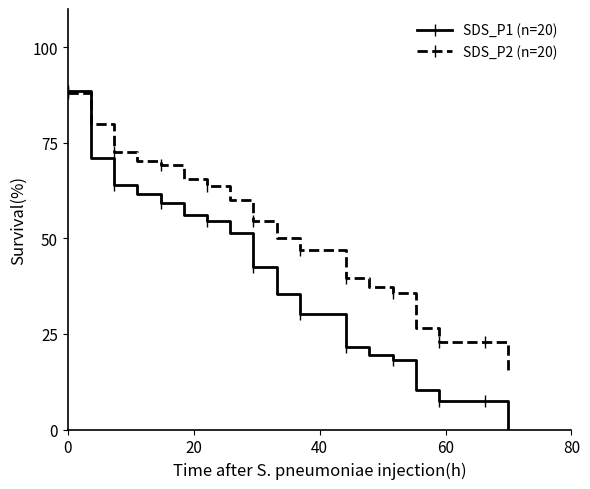

Which series has the largest range (max minus min)?

SDS_P1 (n=20)